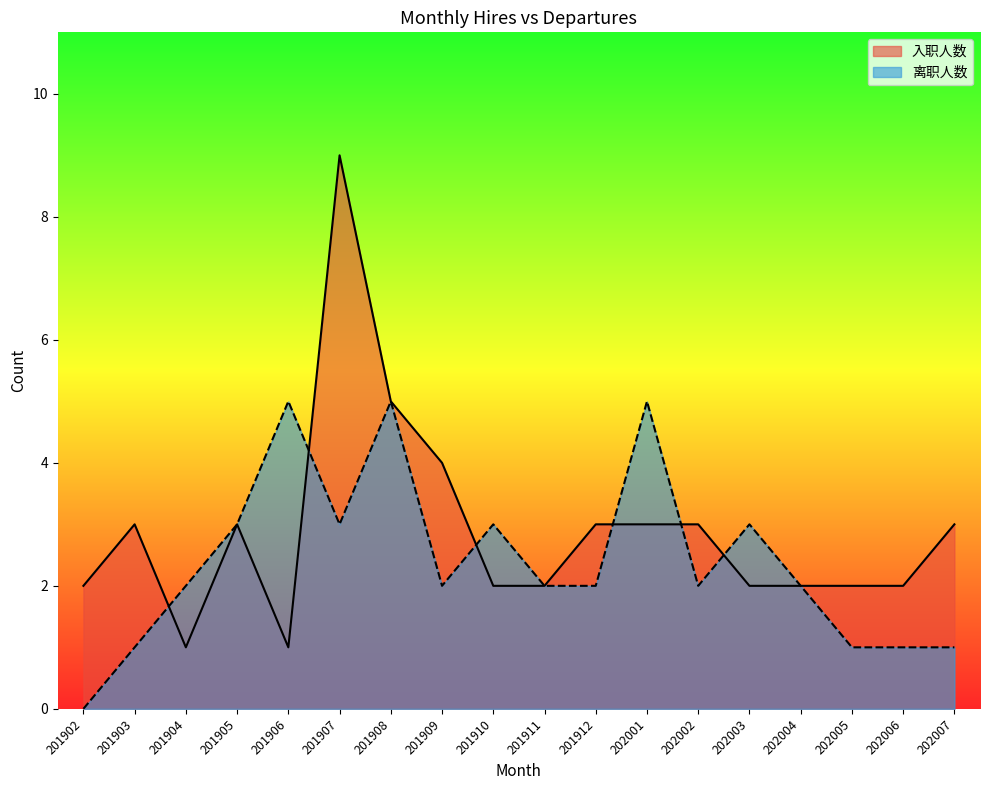

Is it true that 离职人数 equals 1 at 201904?

False